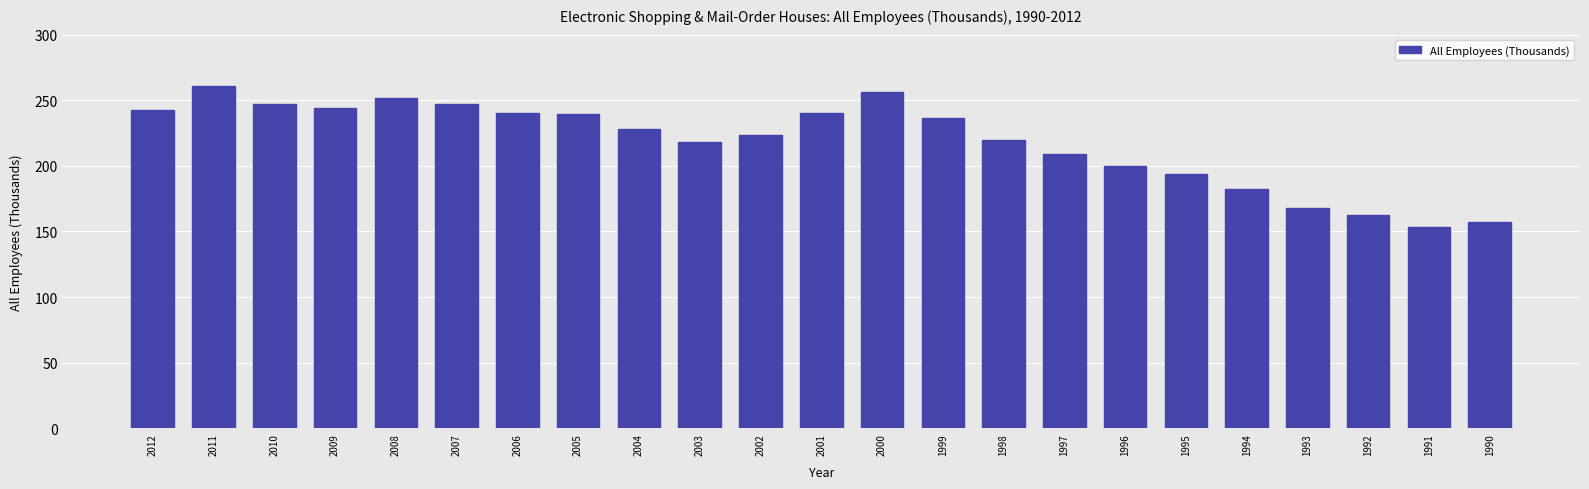

Is it true that the value at 1996 is 199.7?

True